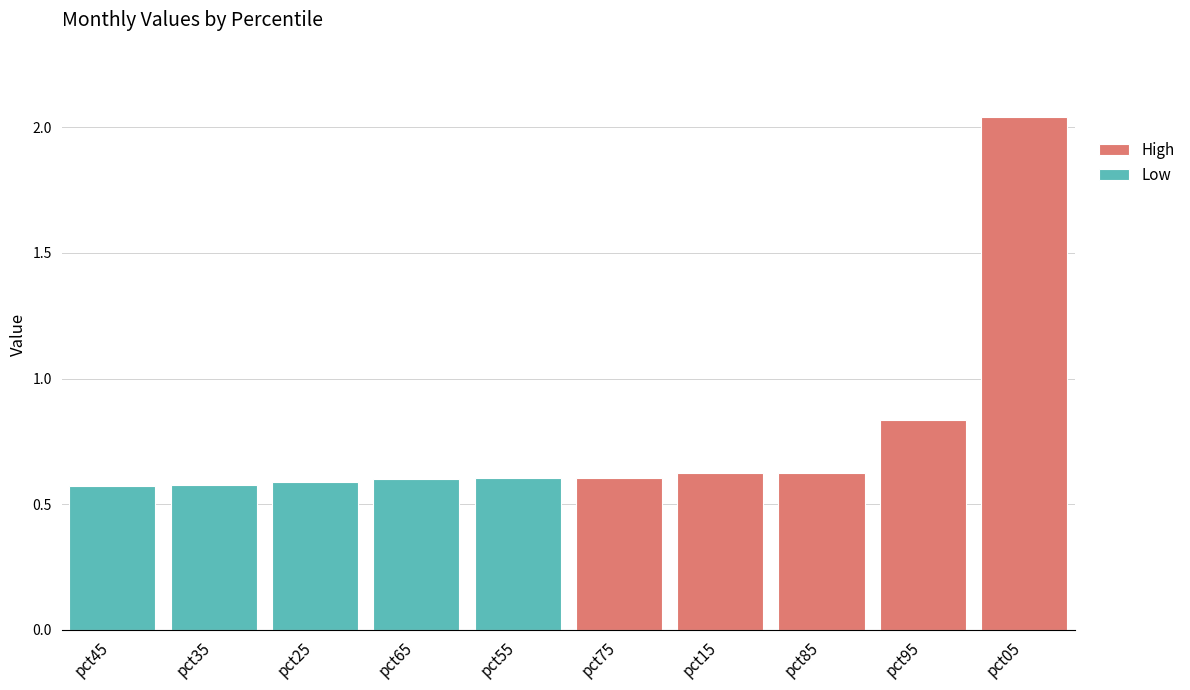

What is the value of the May bar at the 1st from the left?

0.6